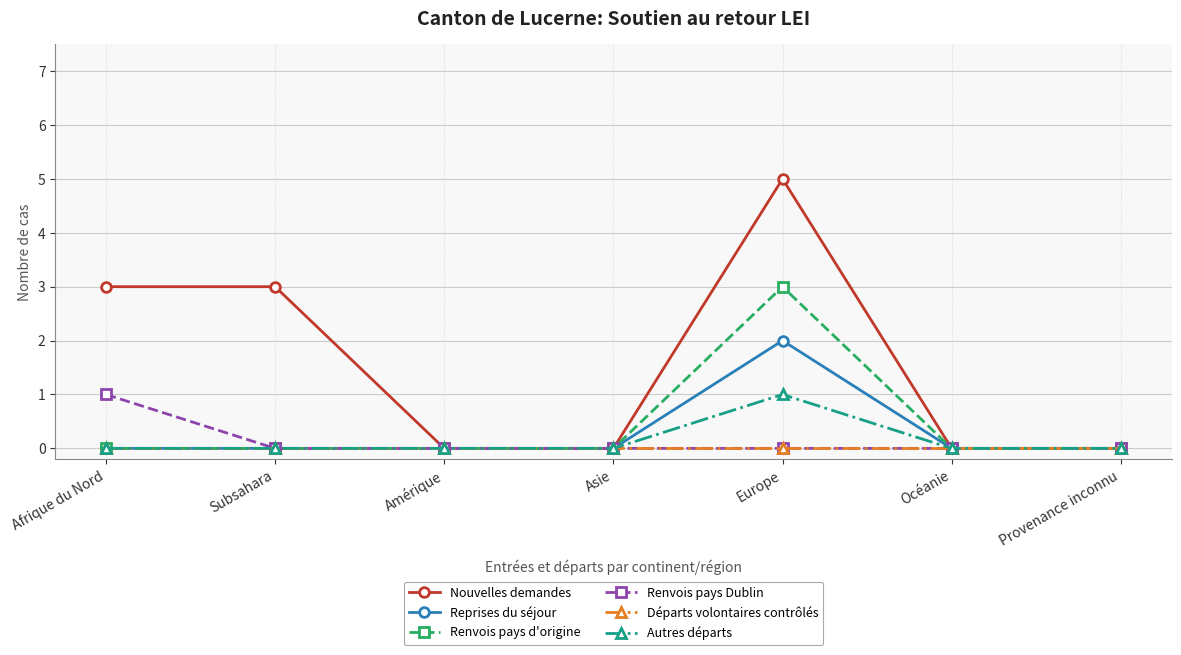

In Reprises du séjour, how many points are higher than both neighbors (excluding endpoints)?

1